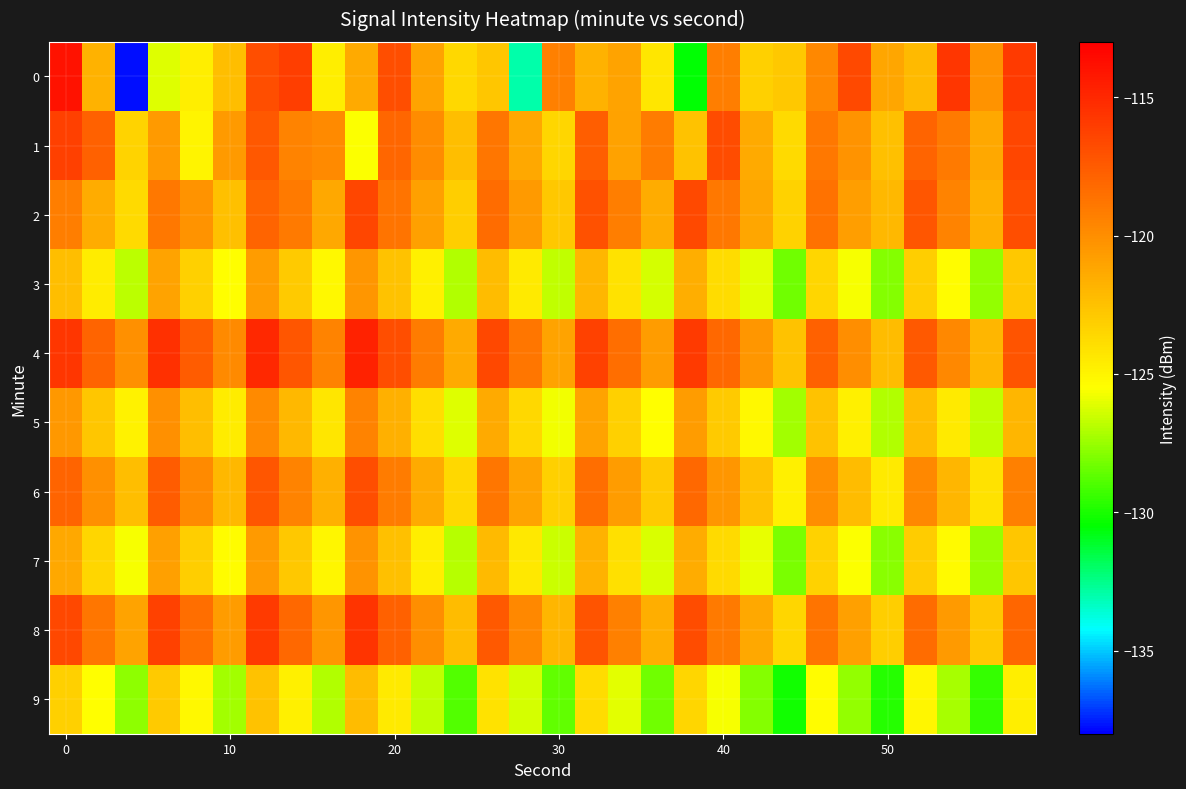

Reading left to right, what are all the values shown in this chart?

0: -113.9	-121.8	-137.8	-126.1	-124.7	-122.3	-116.9	-116.0	-124.7	-121.3	-116.8	-121.0	-123.6	-122.7	-133.0	-119.3	-121.8	-121.0	-124.3	-130.6	-119.2	-123.2	-122.8	-119.7	-116.7	-121.2	-122.1	-115.7	-120.3	-115.9
1: -116.2	-117.8	-123.4	-120.5	-124.9	-120.5	-117.3	-119.5	-119.8	-125.5	-118.0	-119.9	-122.3	-118.8	-121.2	-123.5	-117.7	-121.0	-119.1	-122.6	-116.8	-121.3	-123.7	-118.9	-120.2	-122.5	-117.9	-119.0	-121.2	-116.5
2: -119.2	-121.5	-123.7	-118.9	-120.2	-122.5	-117.9	-119.0	-121.2	-116.5	-118.7	-120.9	-123.1	-118.3	-120.6	-122.8	-117.0	-119.2	-121.5	-116.7	-118.9	-121.1	-123.3	-118.6	-120.8	-122.0	-117.2	-119.5	-121.7	-116.9
3: -122.3	-124.6	-126.8	-121.0	-123.2	-125.5	-120.7	-122.9	-125.1	-120.3	-122.6	-124.8	-127.0	-122.2	-124.5	-126.7	-121.9	-124.1	-126.3	-121.6	-123.8	-126.0	-128.2	-123.5	-125.7	-127.9	-123.1	-125.3	-127.6	-122.8
4: -115.7	-117.9	-120.1	-115.3	-117.6	-119.8	-115.0	-117.2	-119.5	-114.7	-116.9	-119.1	-121.3	-116.6	-118.8	-121.0	-116.2	-118.5	-120.7	-115.9	-118.1	-120.3	-122.6	-117.8	-120.0	-122.2	-117.5	-119.7	-121.9	-117.1
5: -120.5	-122.7	-124.9	-120.1	-122.3	-124.6	-119.8	-122.0	-124.2	-119.5	-121.7	-123.9	-126.1	-121.3	-123.6	-125.8	-121.0	-123.2	-125.5	-120.7	-122.9	-125.1	-127.3	-122.6	-124.8	-127.0	-122.2	-124.5	-126.7	-121.9
6: -117.9	-120.1	-122.3	-117.6	-119.8	-122.0	-117.2	-119.5	-121.7	-116.9	-119.1	-121.3	-123.6	-118.8	-121.0	-123.2	-118.5	-120.7	-122.9	-118.1	-120.3	-122.6	-124.8	-120.0	-122.2	-124.5	-119.7	-121.9	-124.1	-119.3
7: -121.2	-123.5	-125.7	-120.9	-123.1	-125.3	-120.6	-122.8	-125.0	-120.2	-122.5	-124.7	-126.9	-122.1	-124.3	-126.6	-121.8	-124.0	-126.2	-121.5	-123.7	-125.9	-128.1	-123.3	-125.6	-127.8	-123.0	-125.2	-127.5	-122.7
8: -116.6	-118.8	-121.0	-116.2	-118.5	-120.7	-115.9	-118.1	-120.3	-115.6	-117.8	-120.0	-122.2	-117.5	-119.7	-121.9	-117.1	-119.3	-121.6	-116.8	-119.0	-121.2	-123.5	-118.7	-120.9	-123.1	-118.3	-120.6	-122.8	-118.0
9: -123.2	-125.5	-127.7	-122.9	-125.1	-127.3	-122.6	-124.8	-127.0	-122.2	-124.5	-126.7	-128.9	-124.1	-126.3	-128.6	-123.8	-126.0	-128.2	-123.5	-125.7	-127.9	-130.1	-125.3	-127.6	-129.8	-125.0	-127.2	-129.5	-124.7